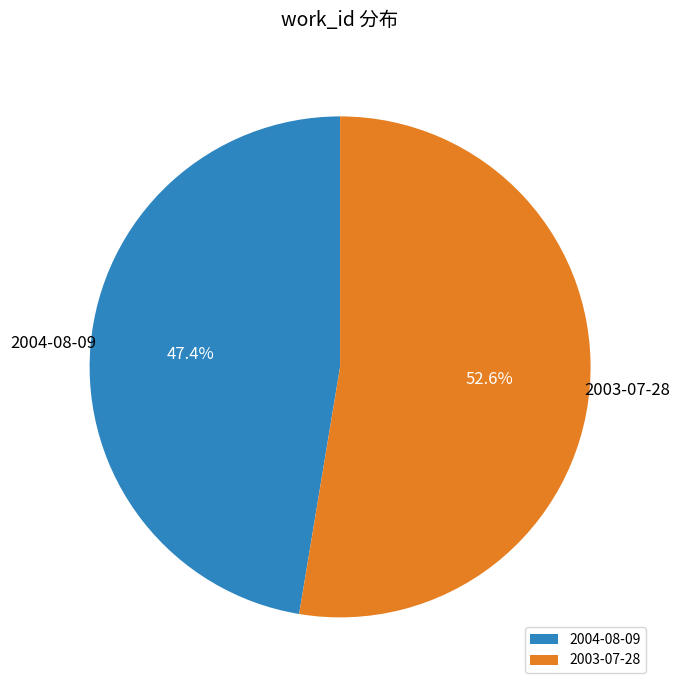

Is 2003-07-28 the majority of the pie?

Yes